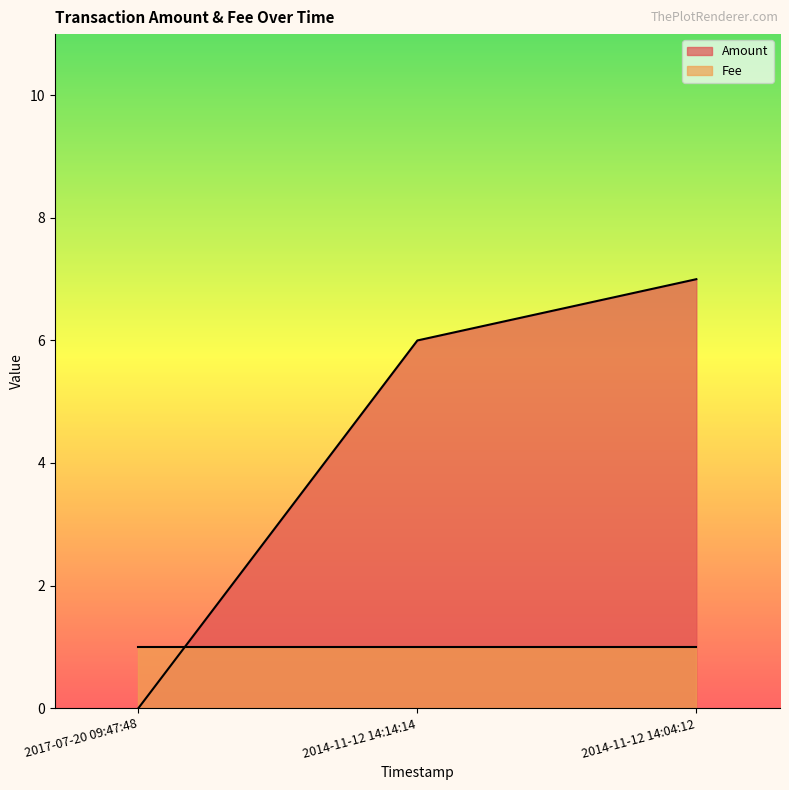

What is the change in value from 2017-07-20 09:47:48 to 2014-11-12 14:04:12?

+7